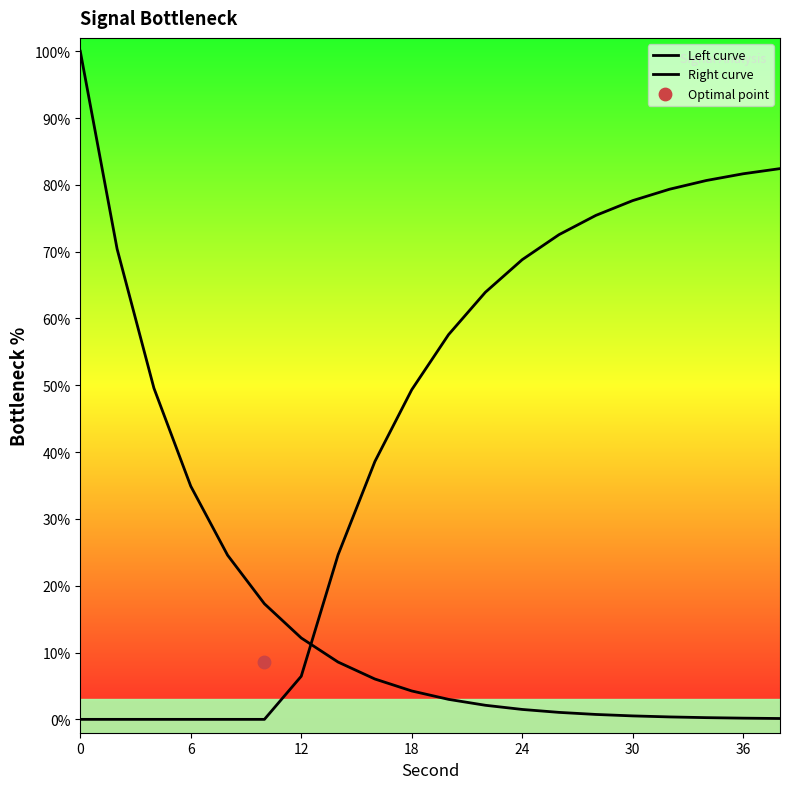

What is the total value across all series at 0?

100.0